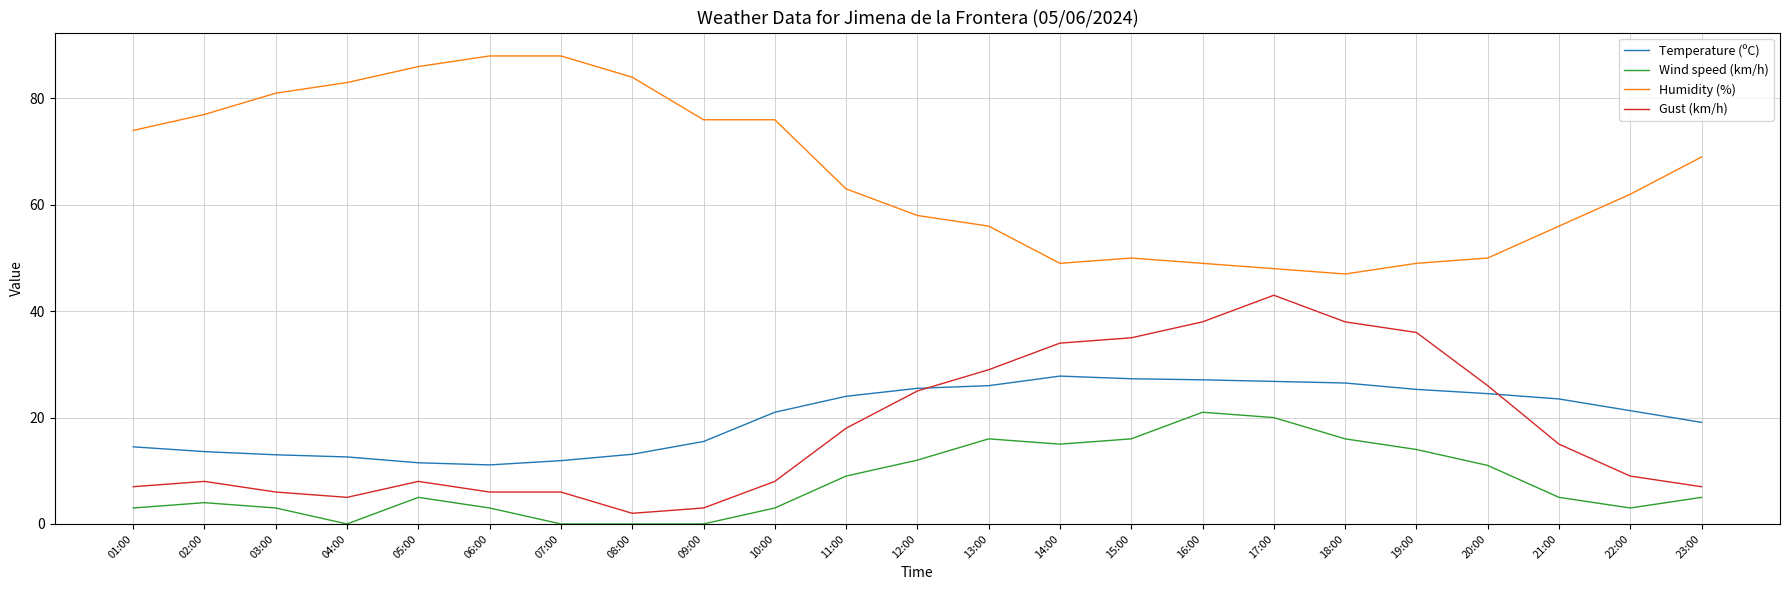

What is the spread (max minus min) of values at 16:00?

28.0